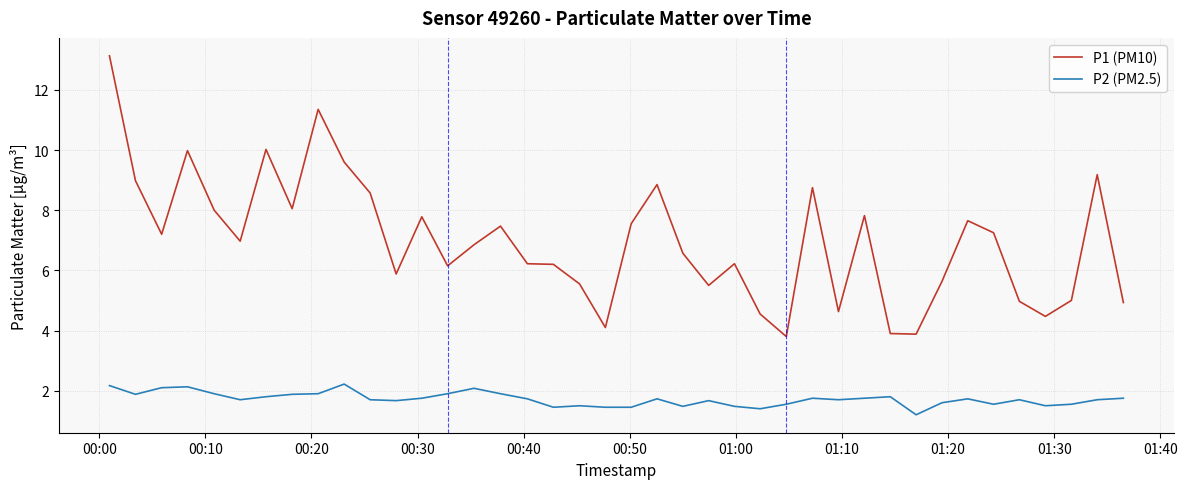

List the series in order of their peak value, lowest first.

P2 (PM2.5), P1 (PM10)